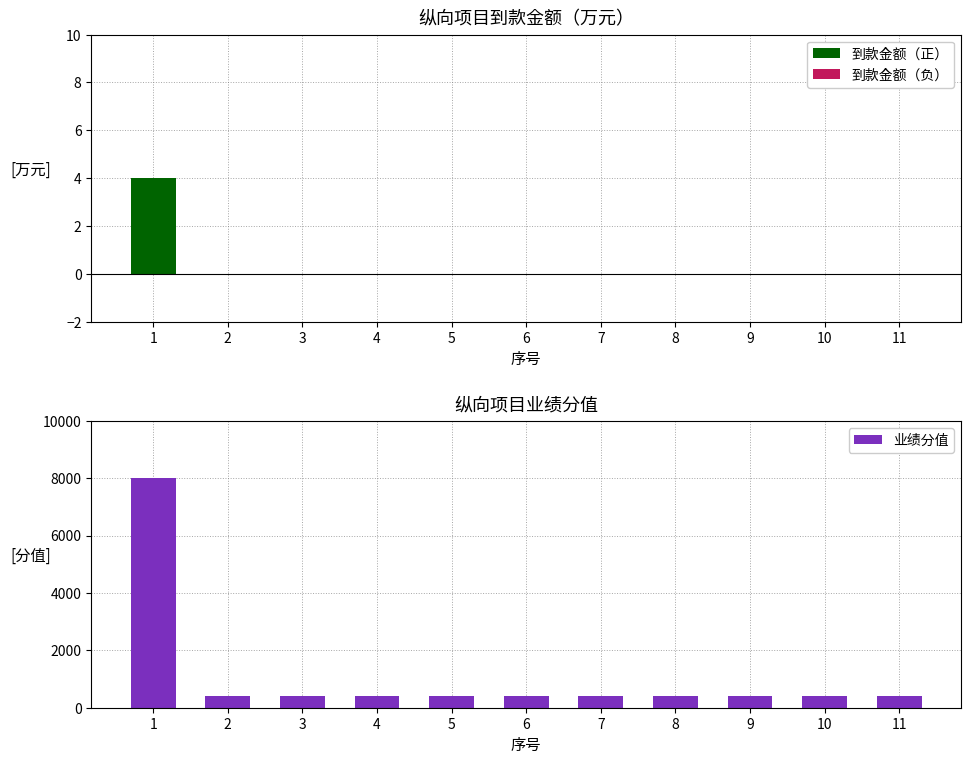

True or false: 业绩分值 has a value of 400 at 8.

True